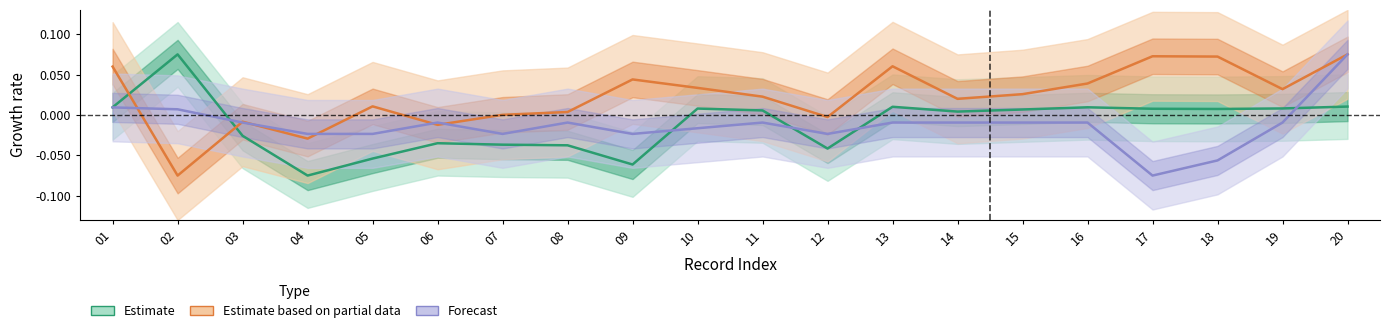

At which category does LONG reach its first local peak?

02